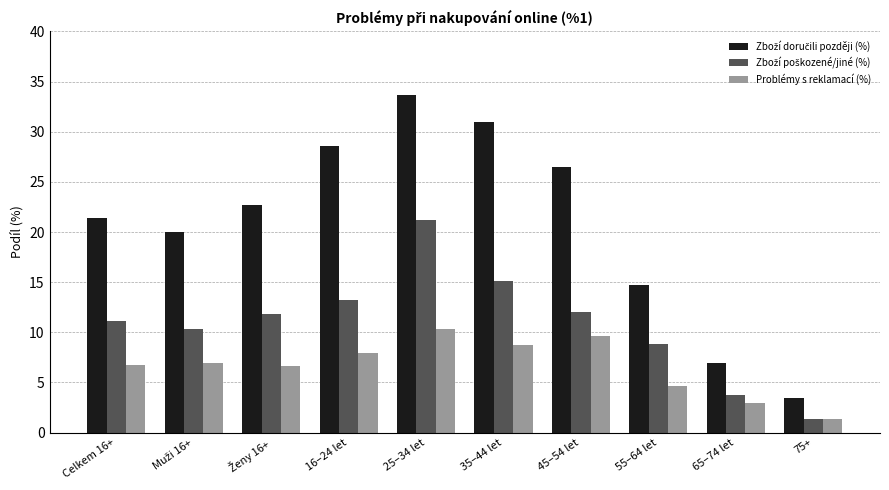

What is the spread (max minus min) of values at Celkem 16+?

14.6